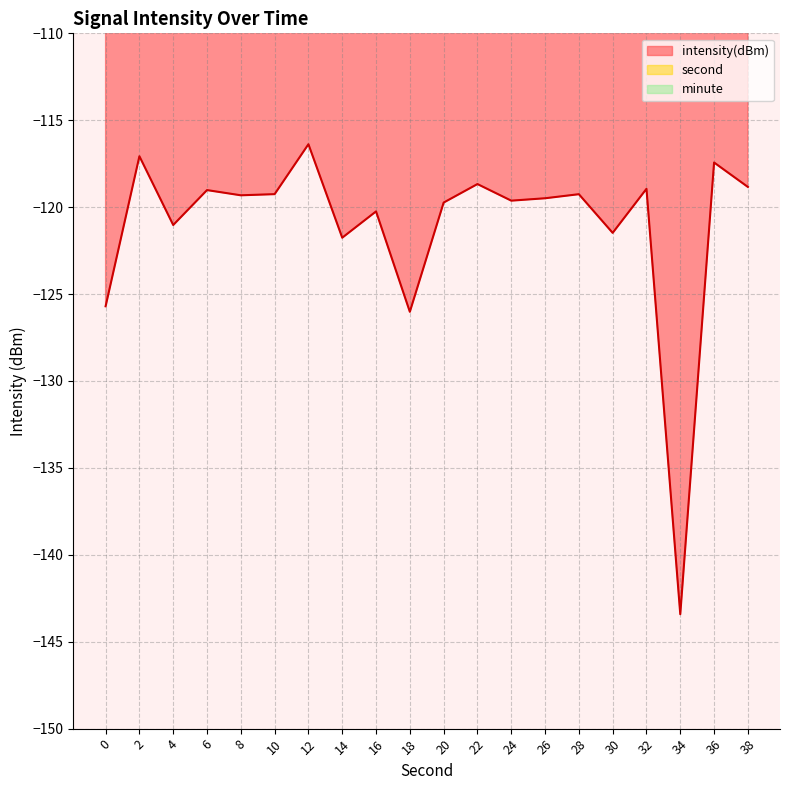

How many data points in intensity(dBm) are above -119?

6